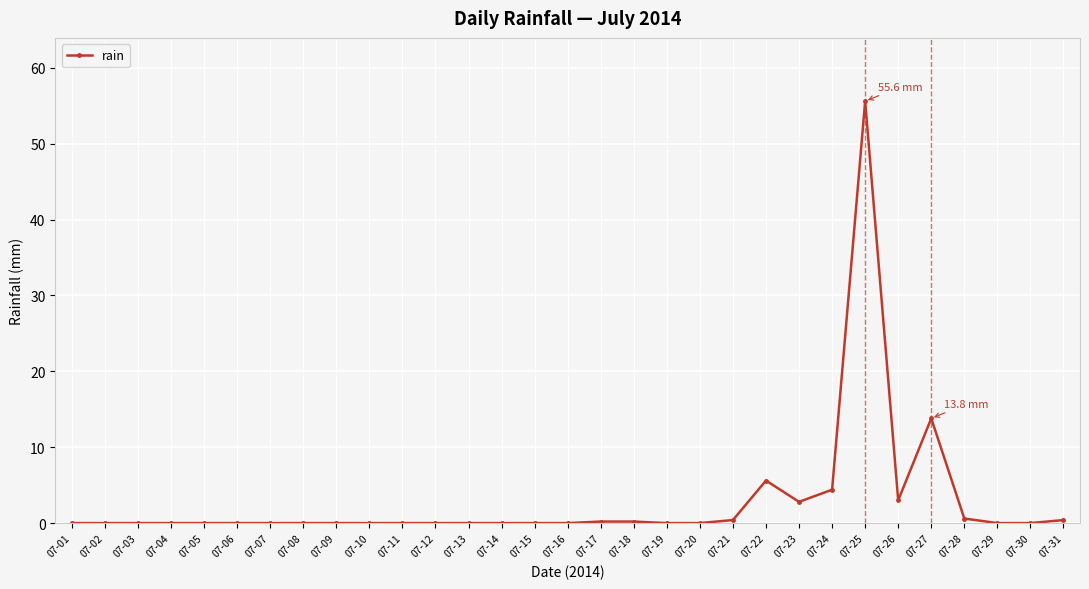

How many data points does each series have?

31